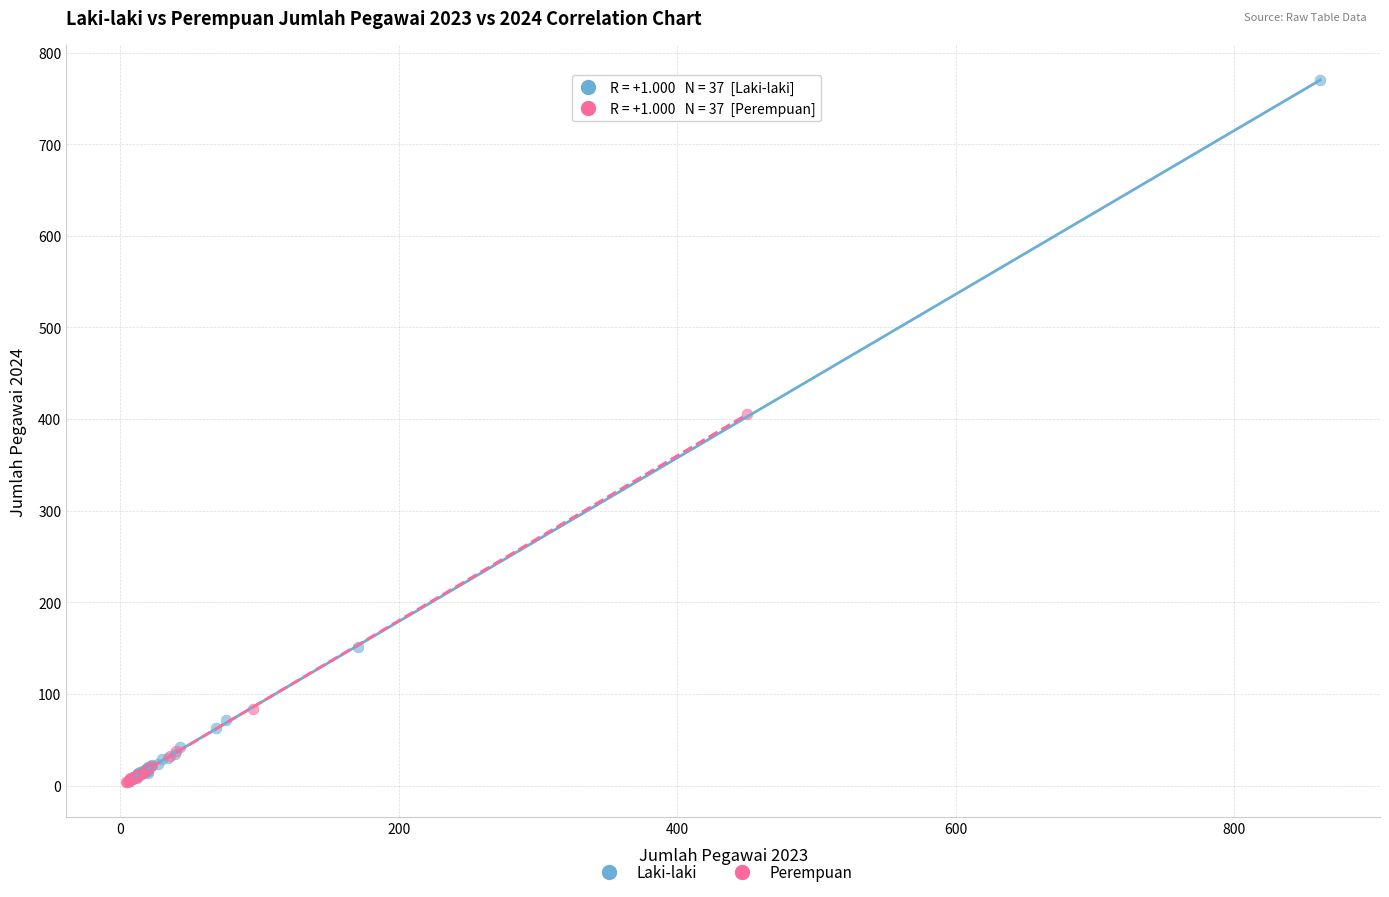

Which series contains the highest Y value?

Laki-laki